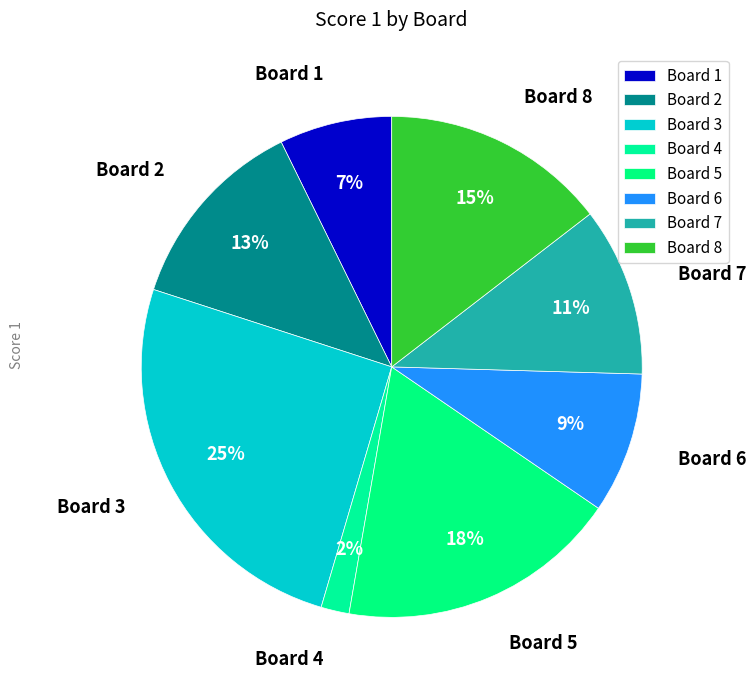

How many slices are in this pie chart?

8